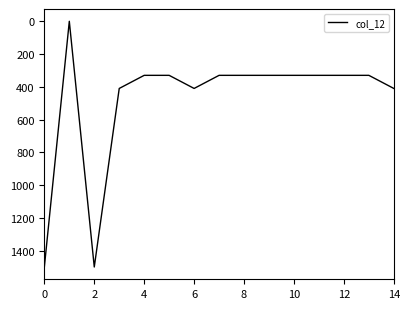

How many categories are shown in the chart?

15